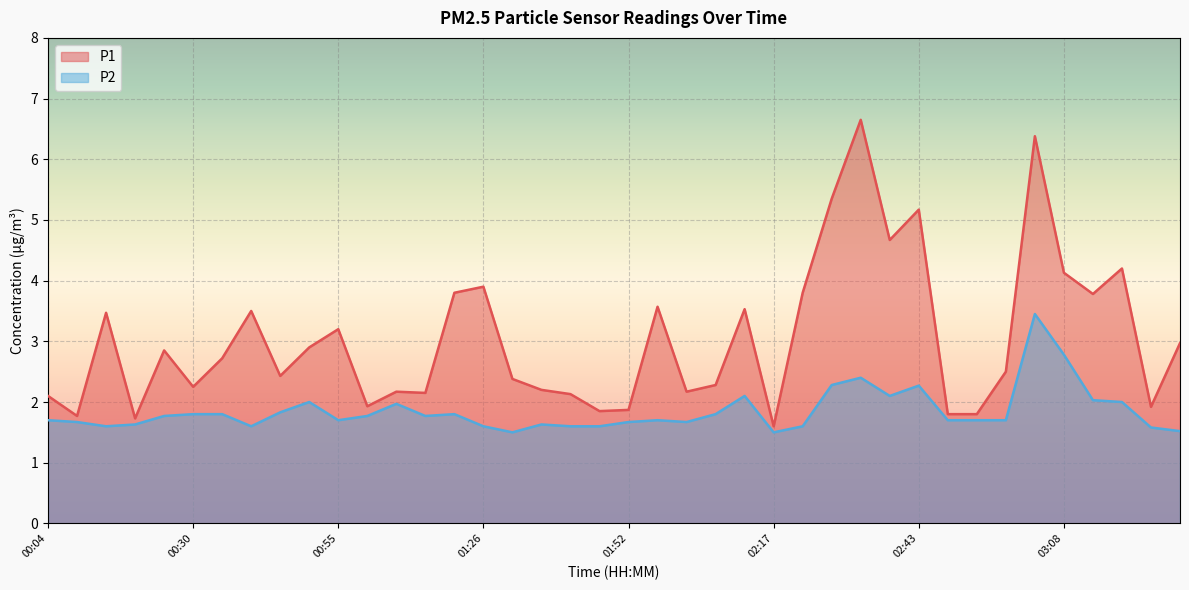

At which label does P1 reach its minimum?

02:17